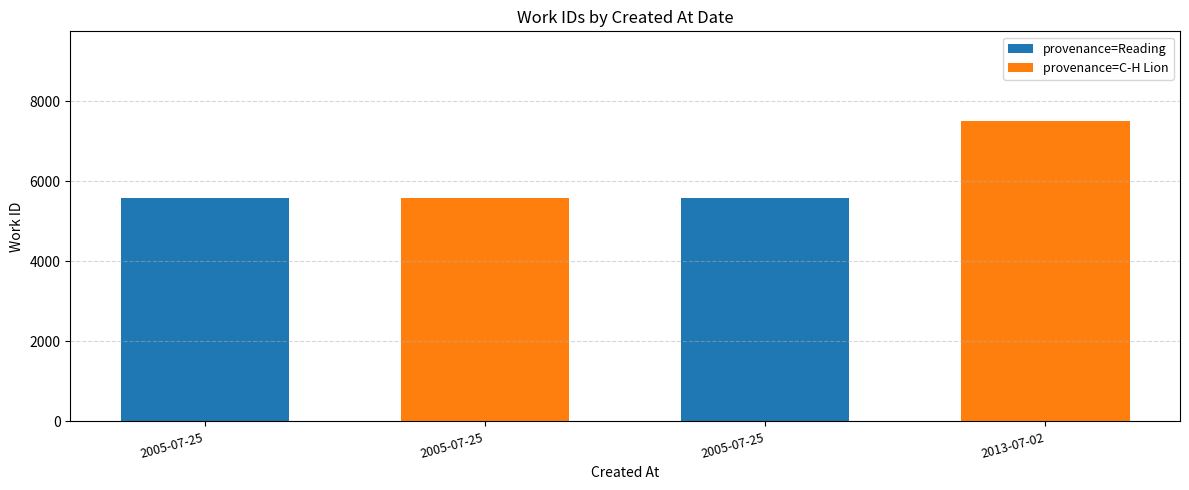

Count the number of values greater than 5586.

1